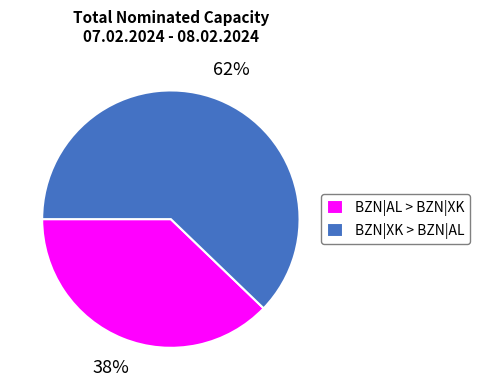

Do BZN|XK > BZN|AL and BZN|AL > BZN|XK together represent more than half of the pie?

Yes